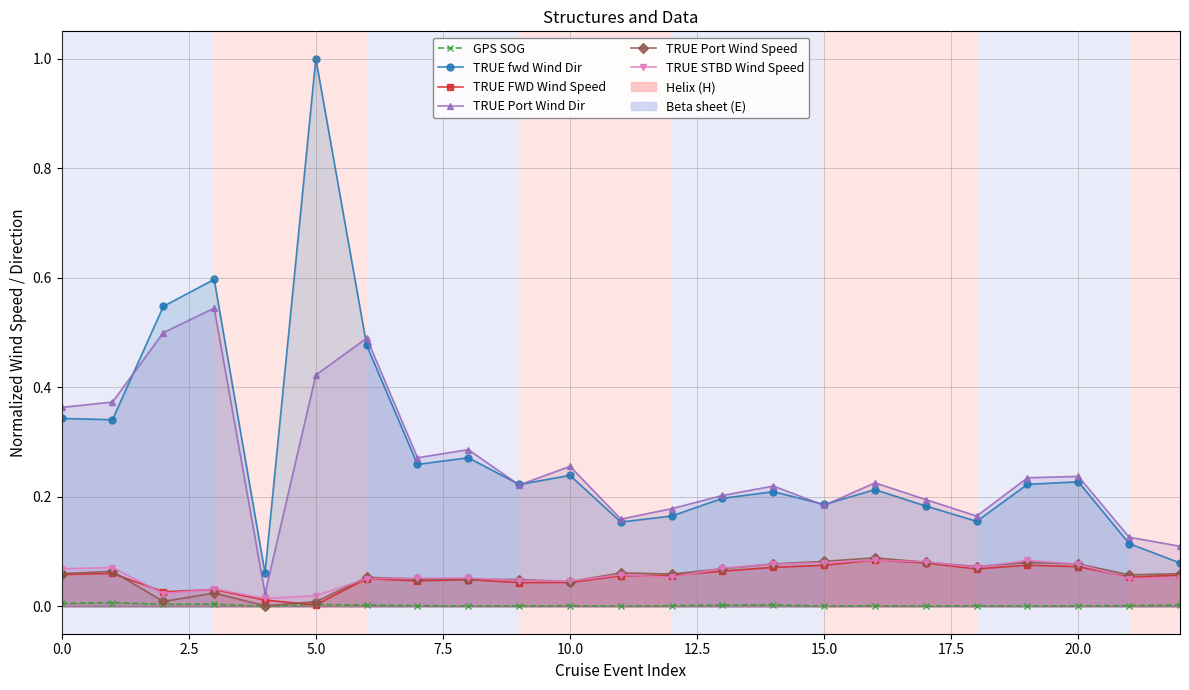

Reading right to left, list all the values displayed in this chart.

GPS SOG: 0.0	0.0	0.0	0.0	0.0	0.0	0.0	0.0	0.0	0.0	0.0	0.0	0.0	0.0	0.0	0.0	0.0	0.0	0.0	0.0	0.0	0.0	0.0
TRUE fwd Wind Dir: 0.1	0.1	0.2	0.2	0.2	0.2	0.2	0.2	0.2	0.2	0.2	0.2	0.2	0.2	0.3	0.3	0.5	1.0	0.1	0.6	0.5	0.3	0.3
TRUE FWD Wind Speed: 0.1	0.1	0.1	0.1	0.1	0.1	0.1	0.1	0.1	0.1	0.1	0.1	0.0	0.0	0.0	0.0	0.1	0.0	0.0	0.0	0.0	0.1	0.1
TRUE Port Wind Dir: 0.1	0.1	0.2	0.2	0.2	0.2	0.2	0.2	0.2	0.2	0.2	0.2	0.3	0.2	0.3	0.3	0.5	0.4	0.0	0.5	0.5	0.4	0.4
TRUE Port Wind Speed: 0.1	0.1	0.1	0.1	0.1	0.1	0.1	0.1	0.1	0.1	0.1	0.1	0.0	0.0	0.0	0.0	0.1	0.0	0.0	0.0	0.0	0.1	0.1
TRUE STBD Wind Speed: 0.1	0.1	0.1	0.1	0.1	0.1	0.1	0.1	0.1	0.1	0.1	0.1	0.0	0.0	0.1	0.1	0.1	0.0	0.0	0.0	0.0	0.1	0.1